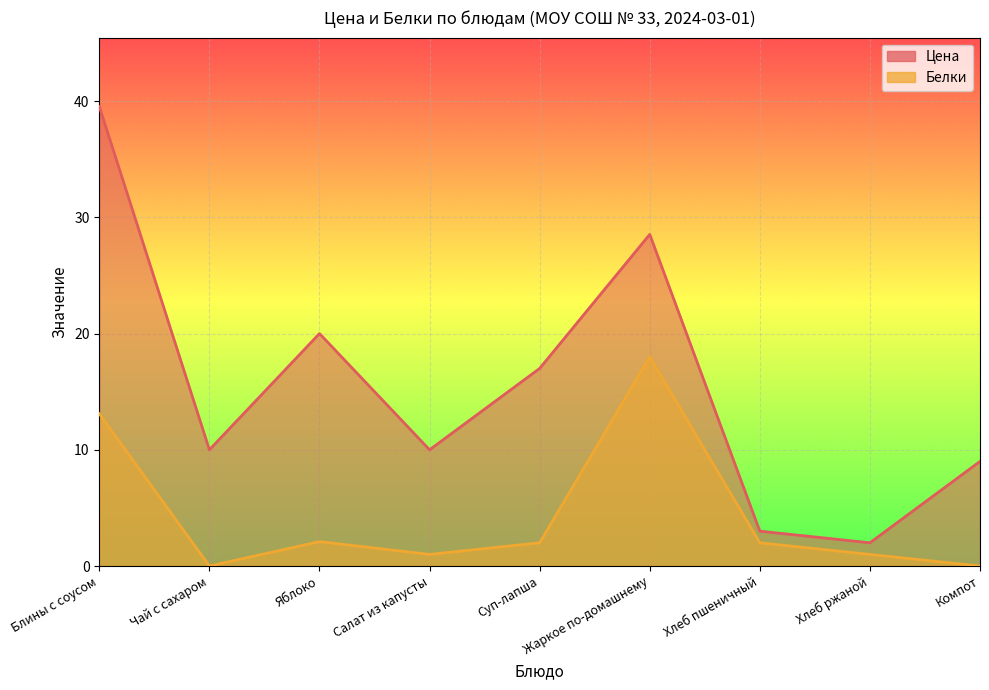

What is the spread (max minus min) of values at Блины с соусом?

26.4